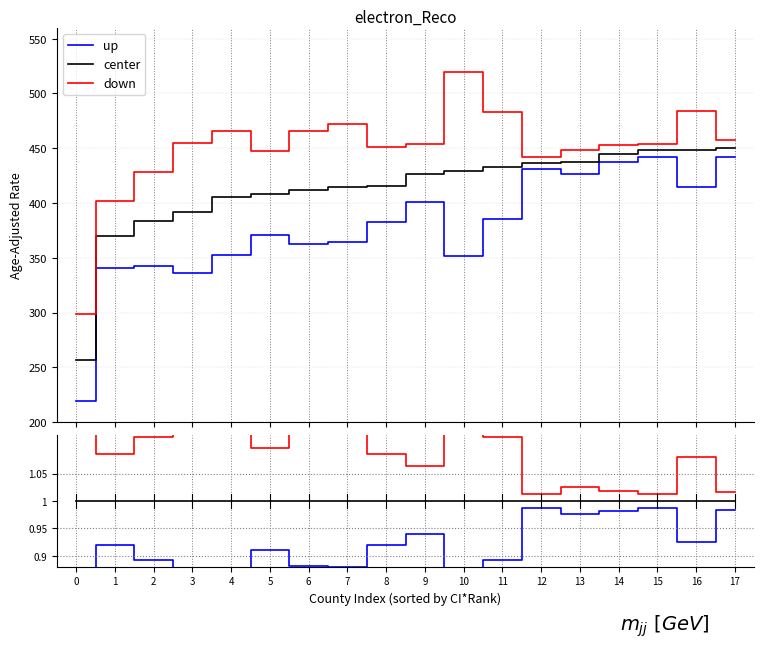

Is it true that up equals 0.3 at 2?

False